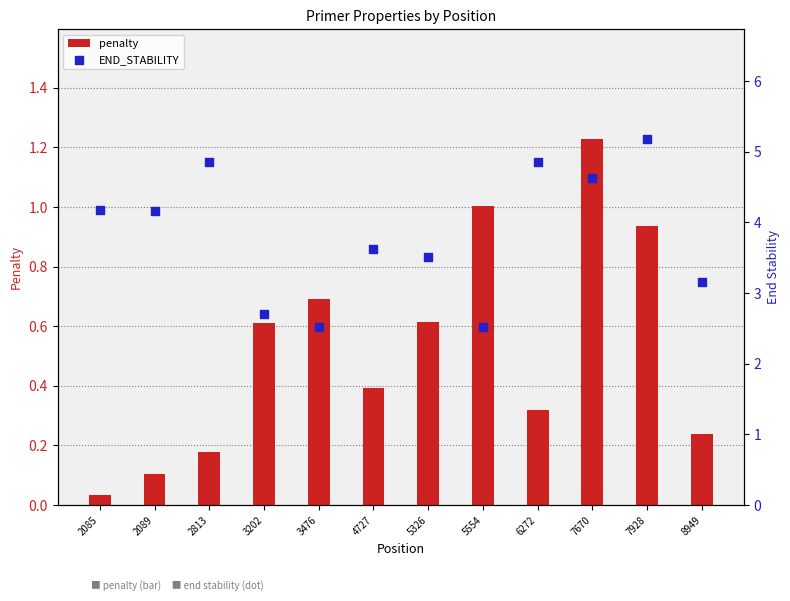

Which series reaches the minimum Y coordinate?

penalty